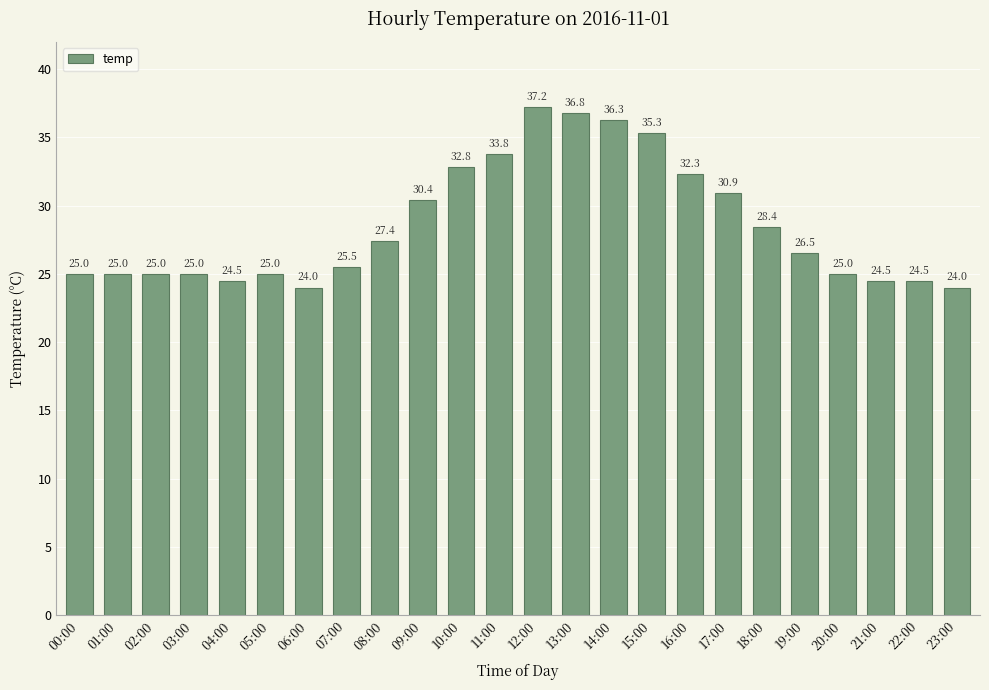

What is the sum of all values?

685.1